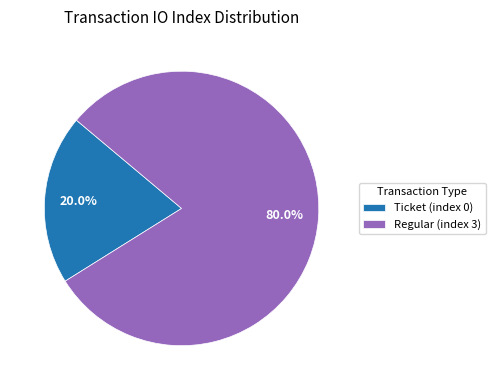

Is there a majority slice in this chart?

Yes